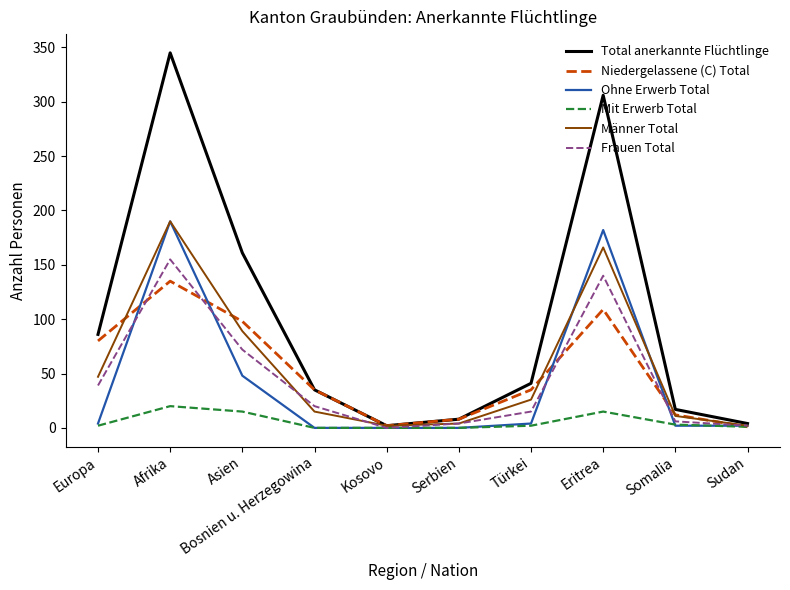

What is the difference between the second highest and minimum values in the Männer Total series?

164